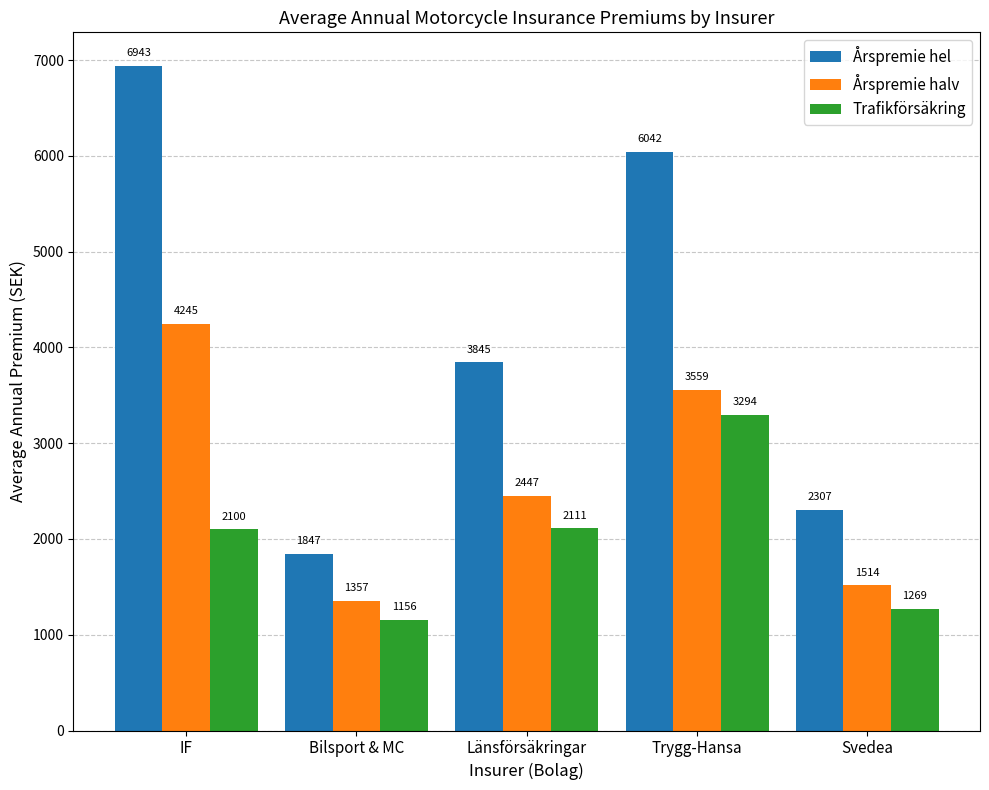

What is the approximate value of Årspremie hel at IF?

6943.8